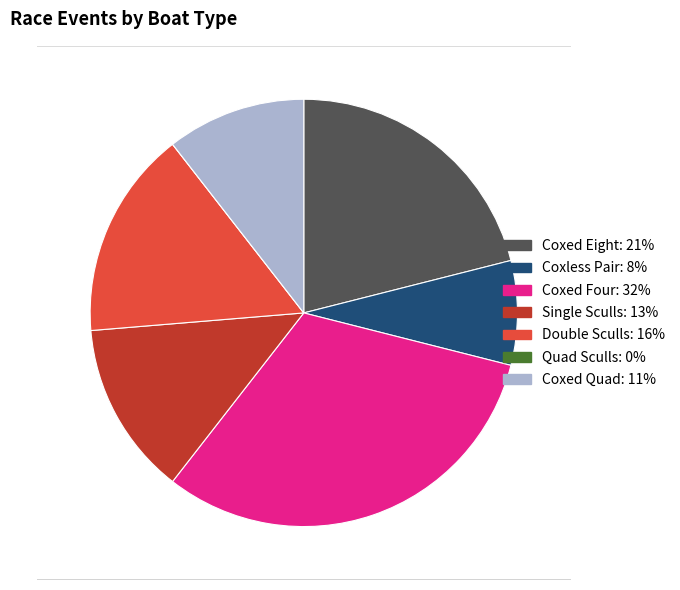

Does any single category account for the majority?

No